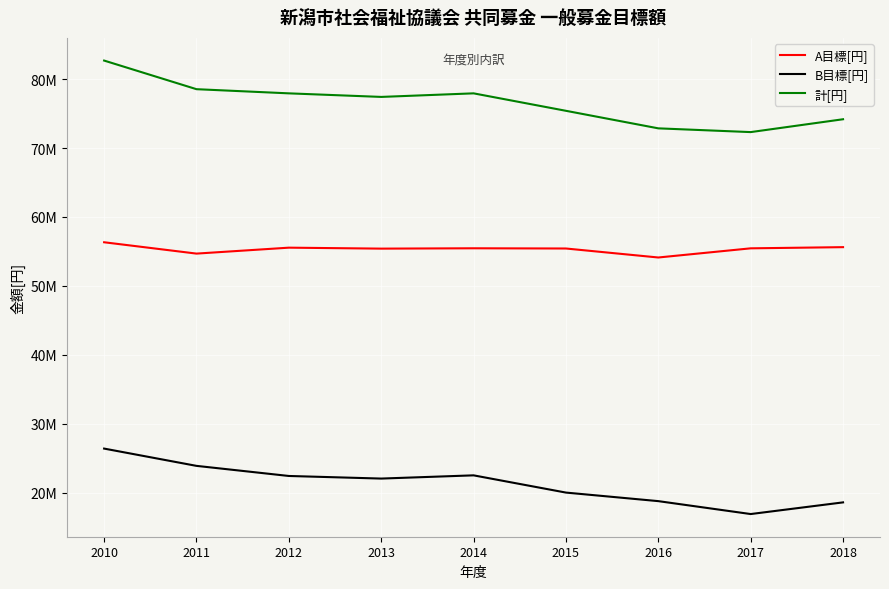

Which series has the widest spread of values?

計[円]